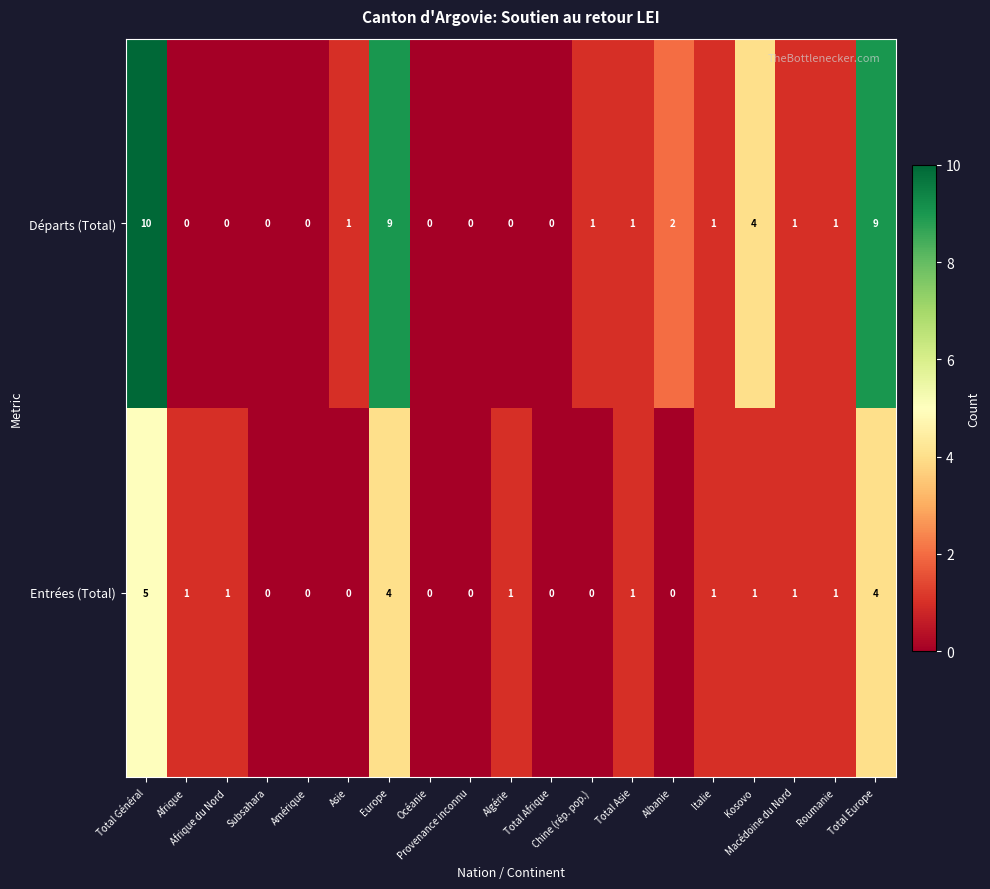

At which category is the sum across all series the highest?

Total Général